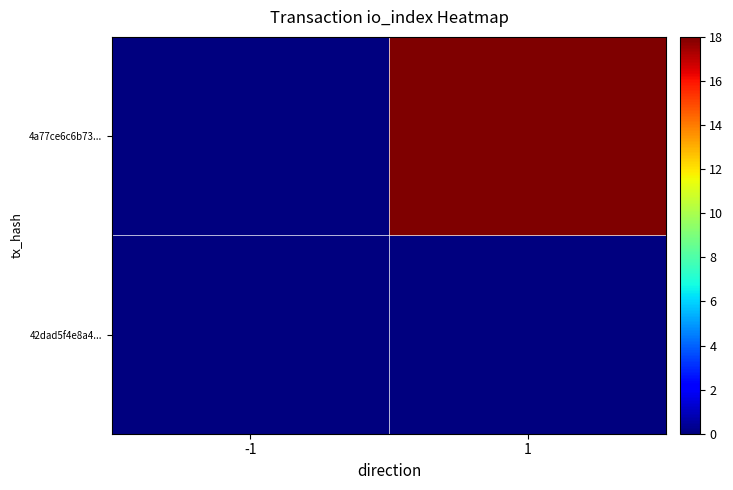

List the series in order of their peak value, highest first.

4a77ce6c6b73..., 42dad5f4e8a4...